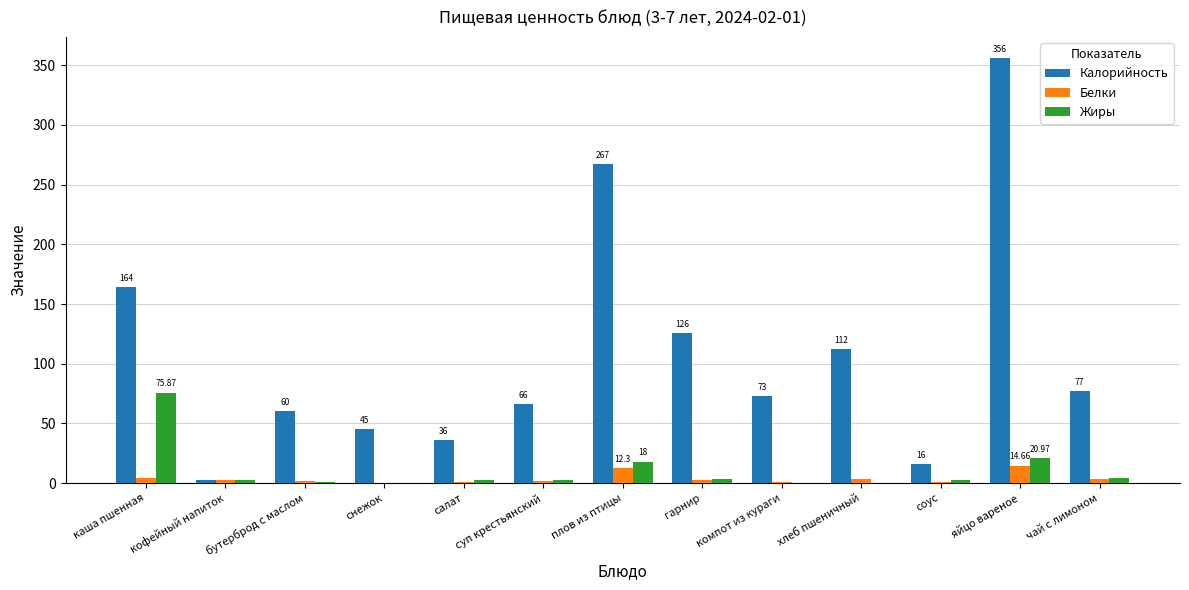

At which category is the sum across all series the highest?

яйцо вареное